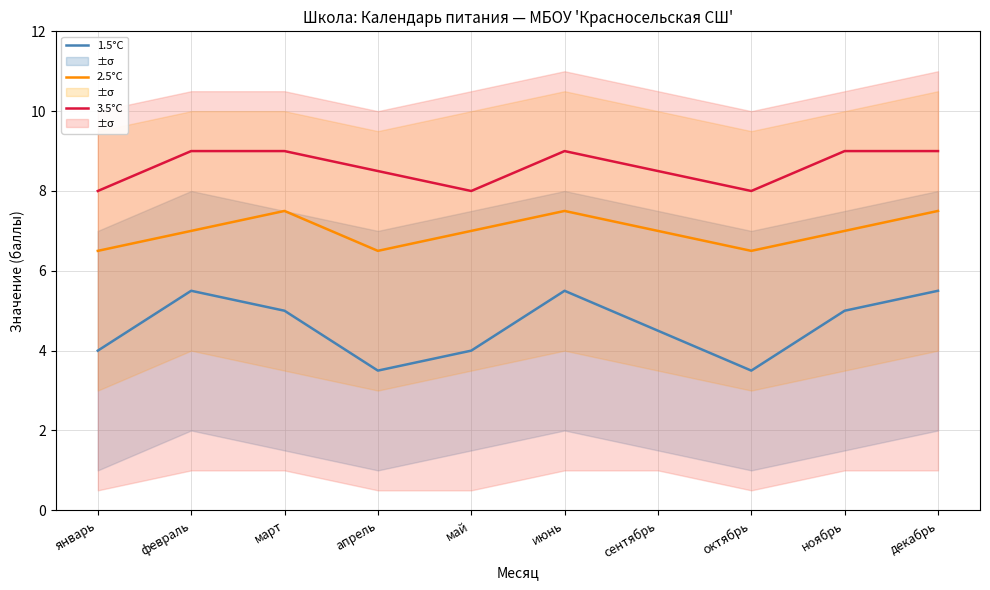

List the series in order of their peak value, highest first.

3.5°C, 2.5°C, 1.5°C